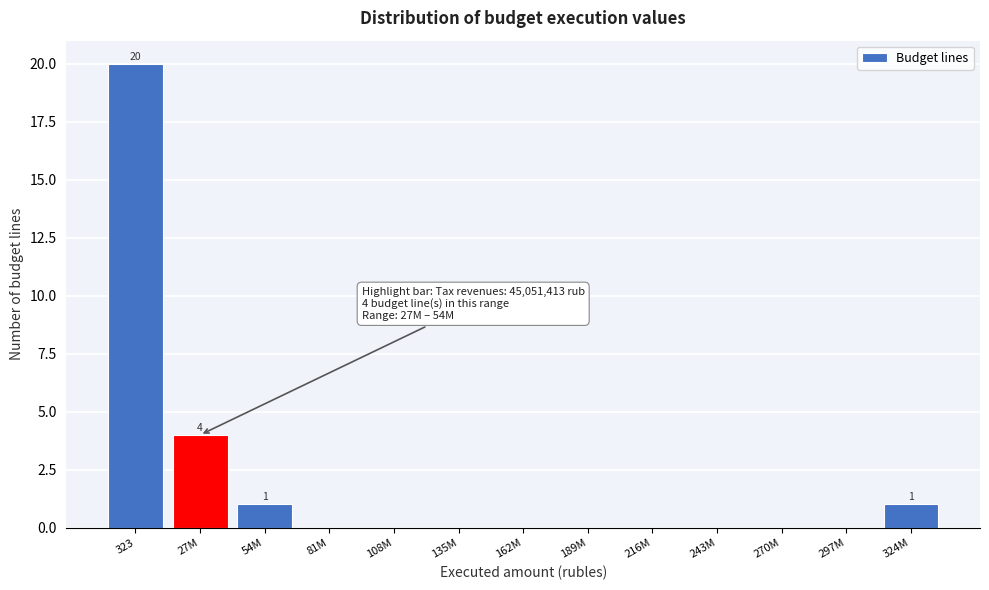

Reading right to left, list all the values displayed in this chart.

324M=1	297M=0	270M=0	243M=0	216M=0	189M=0	162M=0	135M=0	108M=0	81M=0	54M=1	27M=4	323=20